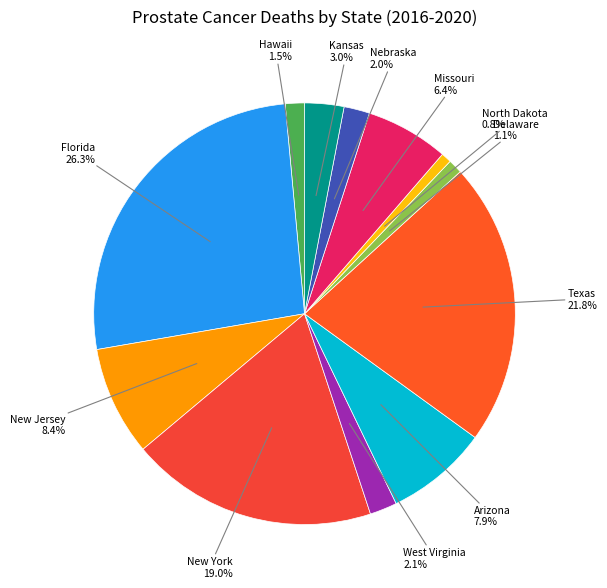

Count the number of slices in the pie.

12